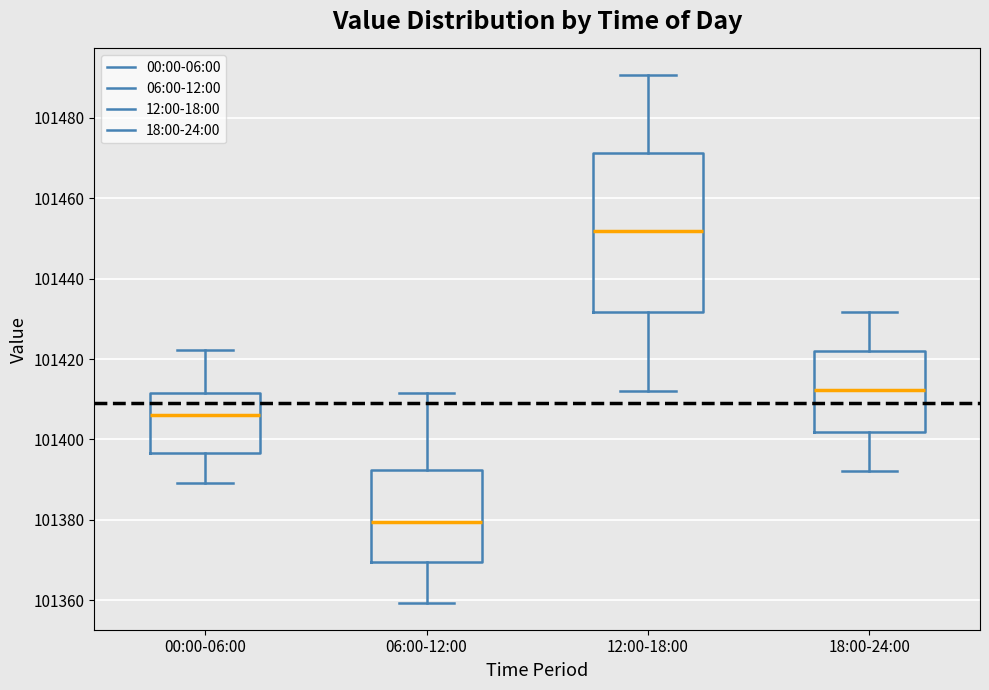

Where does the upper whisker of the box for 00:00-06:00 end on the y-axis? The values are not printed on the chart, so give them approximately, as read against the axis.

101422